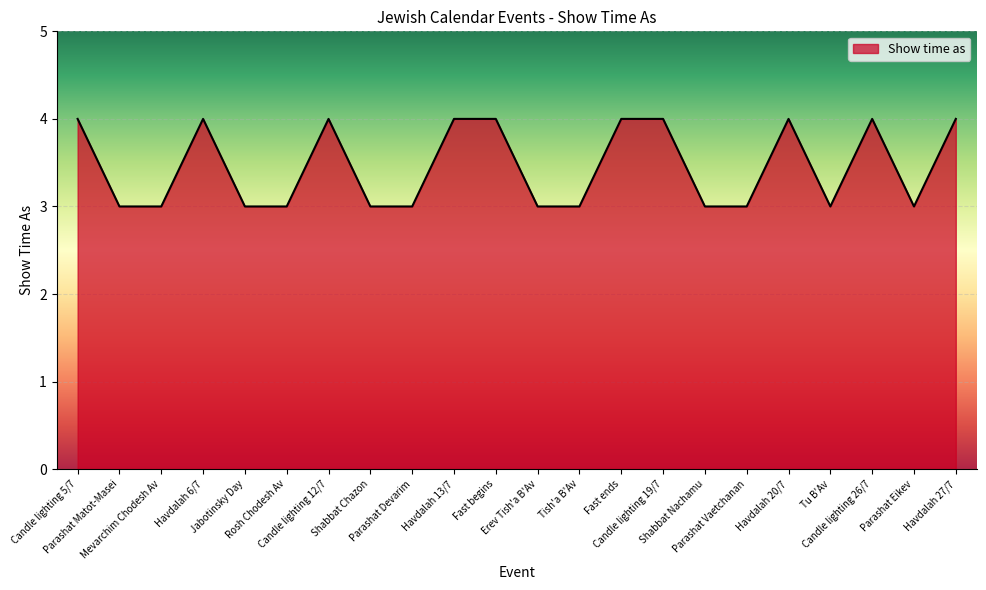

What is the difference between the values at Shabbat Nachamu and Candle lighting 12/7?

1